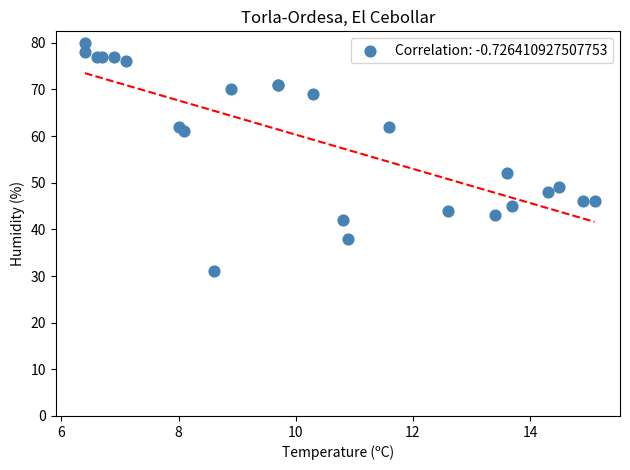

What Y value in the scatter plot is closest to 55?

52